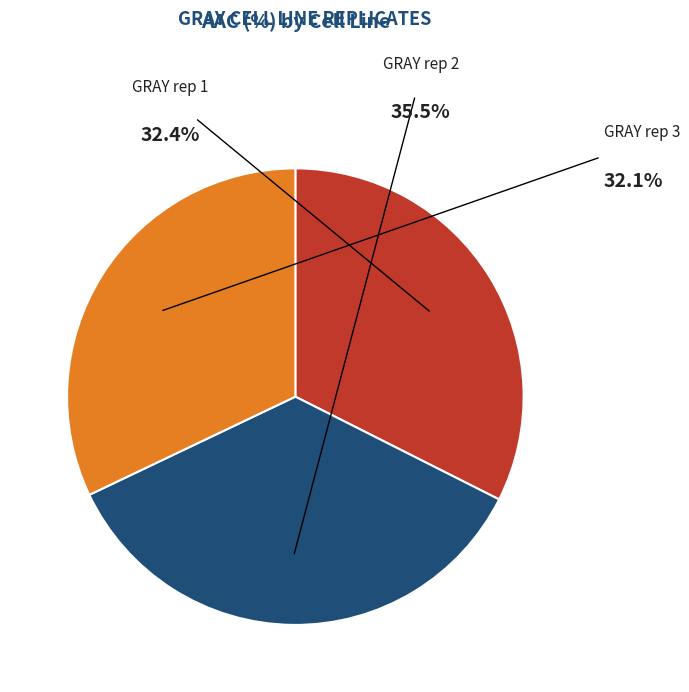

Is there a majority slice in this chart?

No